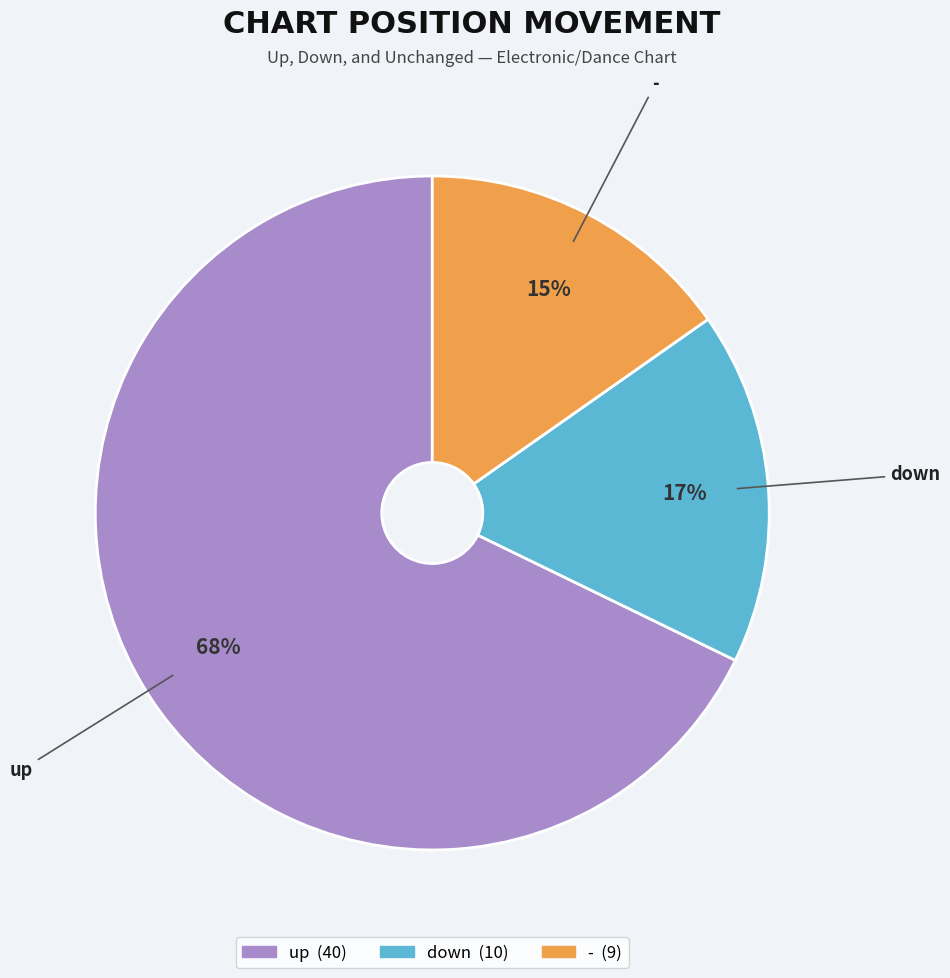

Count the number of slices in the pie.

3